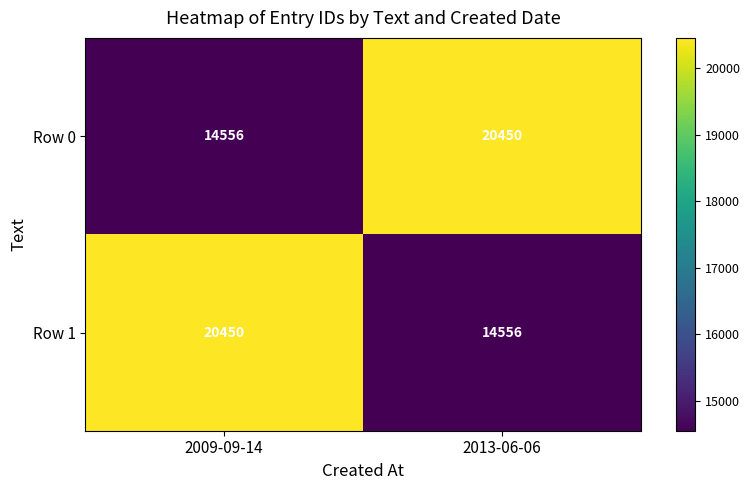

What is the sum of the Row 1 values at 2013-06-06 and 2009-09-14?

35006